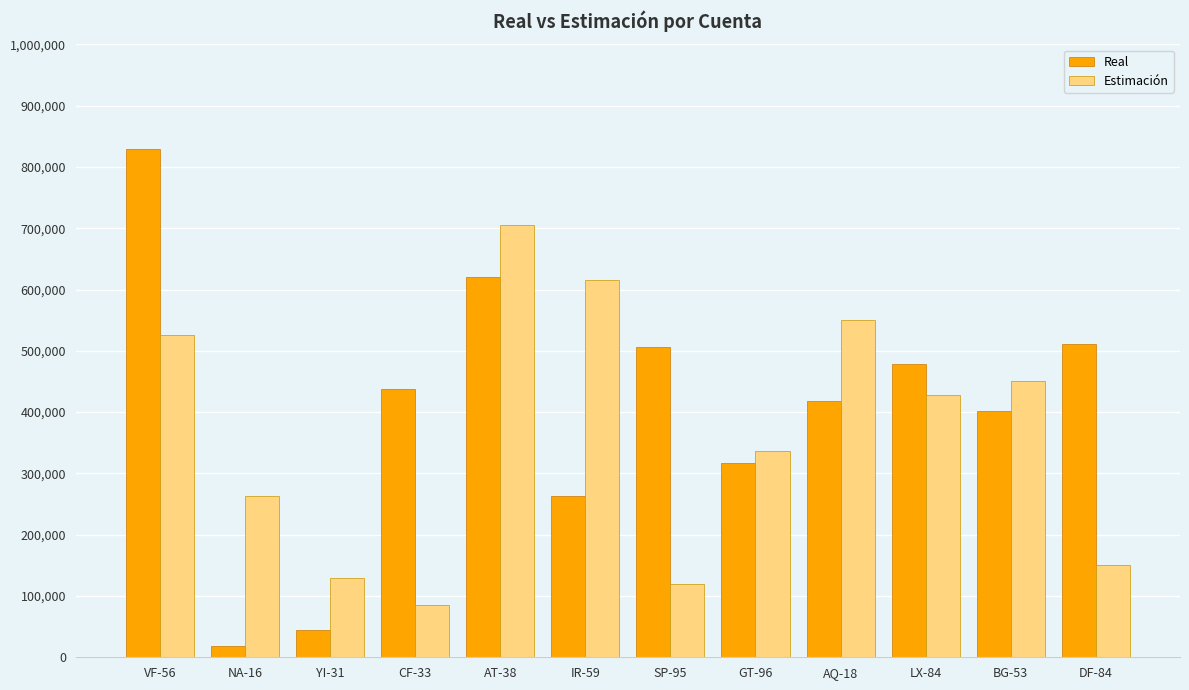

Rank the series at VF-56 from highest to lowest value.

Real, Estimación